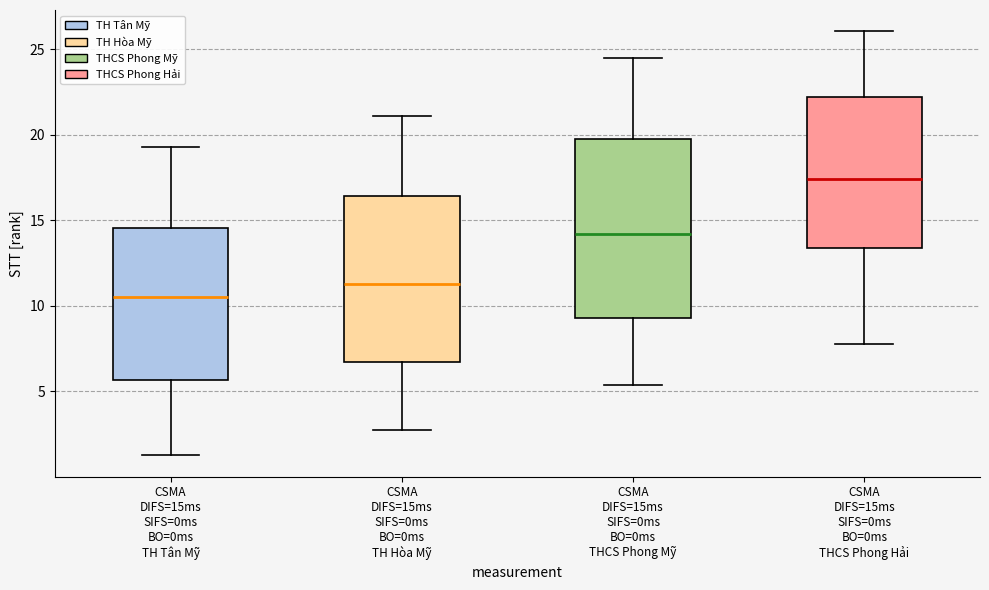

Reading left to right, transcribe this box plot: for each box, give where its median line is, the range the box spans, and where its two whiskers end, as read against the y-axis. The values are not printed on the chart, so give them approximately, as read against the axis.

CSMA DIFS=15ms SIFS=0ms BO=0ms TH Tân Mỹ: median 10.5, box 5.5 to 14.5, whiskers 1.0 to 19.5
CSMA DIFS=15ms SIFS=0ms BO=0ms TH Hòa Mỹ: median 11.5, box 6.5 to 16.5, whiskers 2.5 to 21.0
CSMA DIFS=15ms SIFS=0ms BO=0ms THCS Phong Mỹ: median 14.0, box 9.5 to 20.0, whiskers 5.5 to 24.5
CSMA DIFS=15ms SIFS=0ms BO=0ms THCS Phong Hải: median 17.5, box 13.5 to 22.0, whiskers 8.0 to 26.0